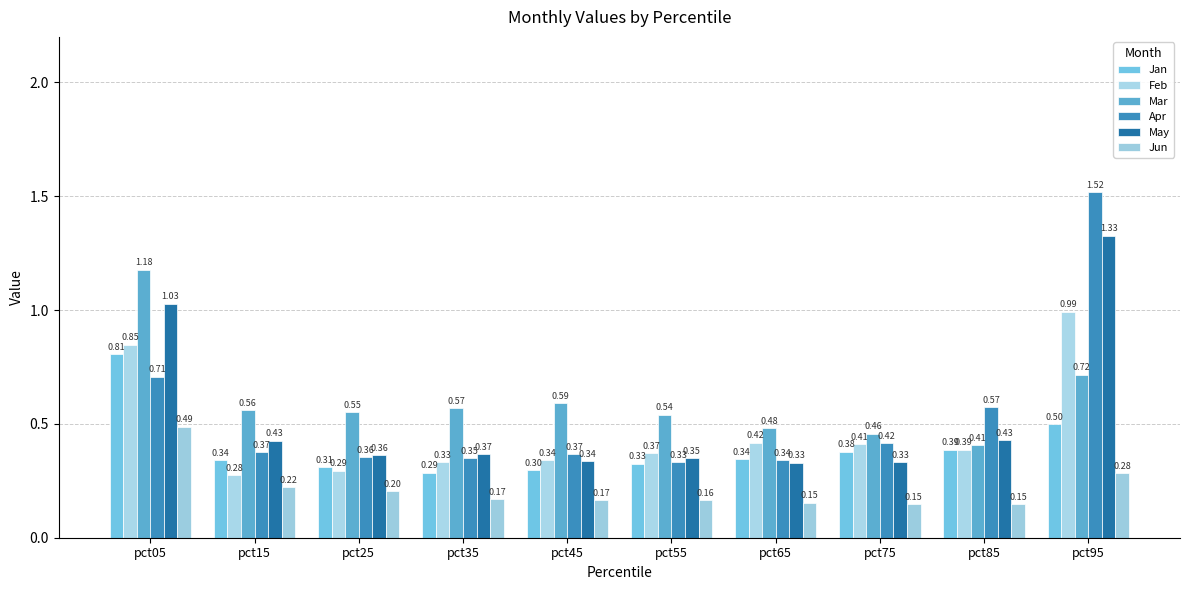

What are all the series names shown in the legend?

Jan, Feb, Mar, Apr, May, Jun